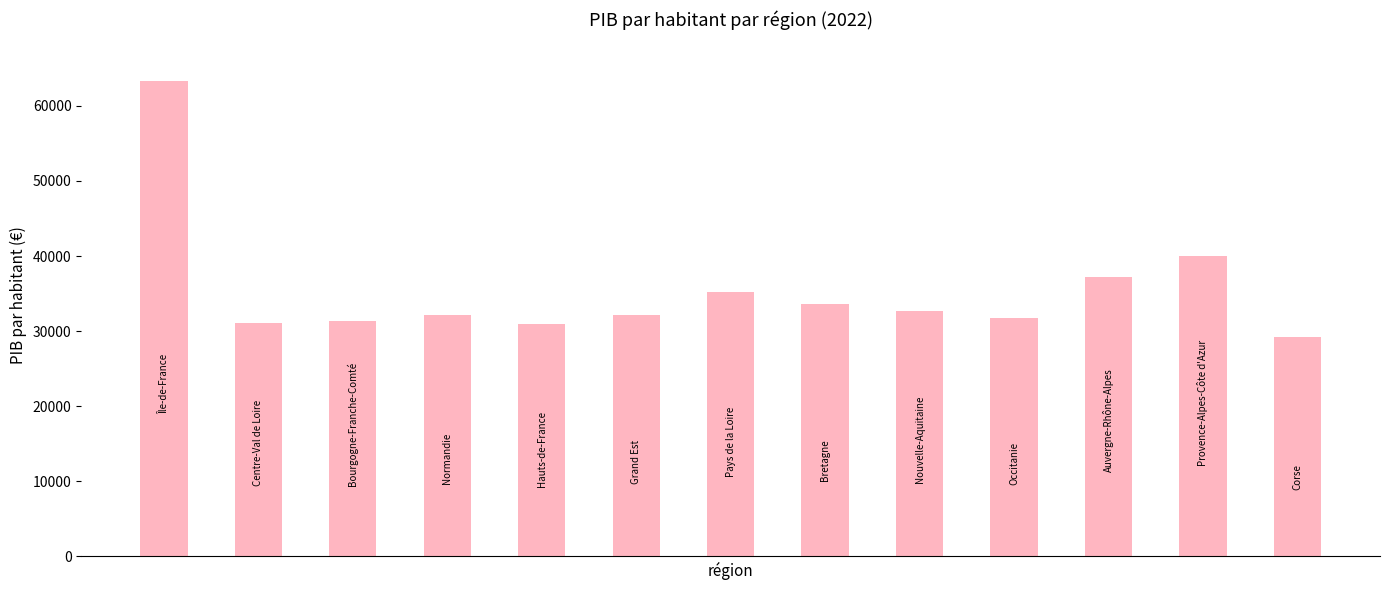

How many distinct data groups are displayed?

1